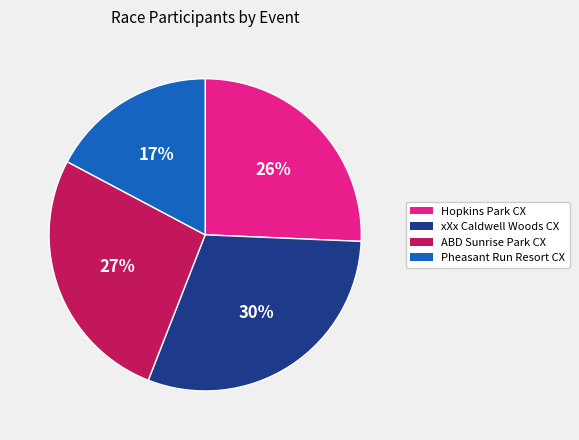

Which has a higher value, Hopkins Park CX or xXx Caldwell Woods CX?

xXx Caldwell Woods CX